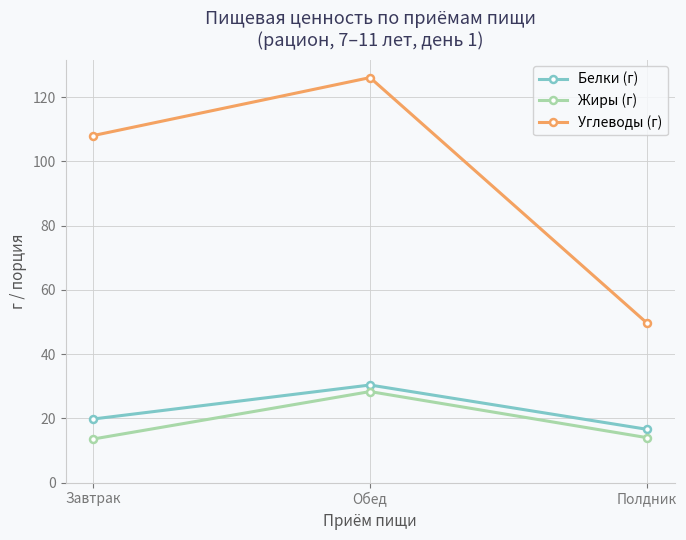

Does the chart have visible grid lines?

Yes